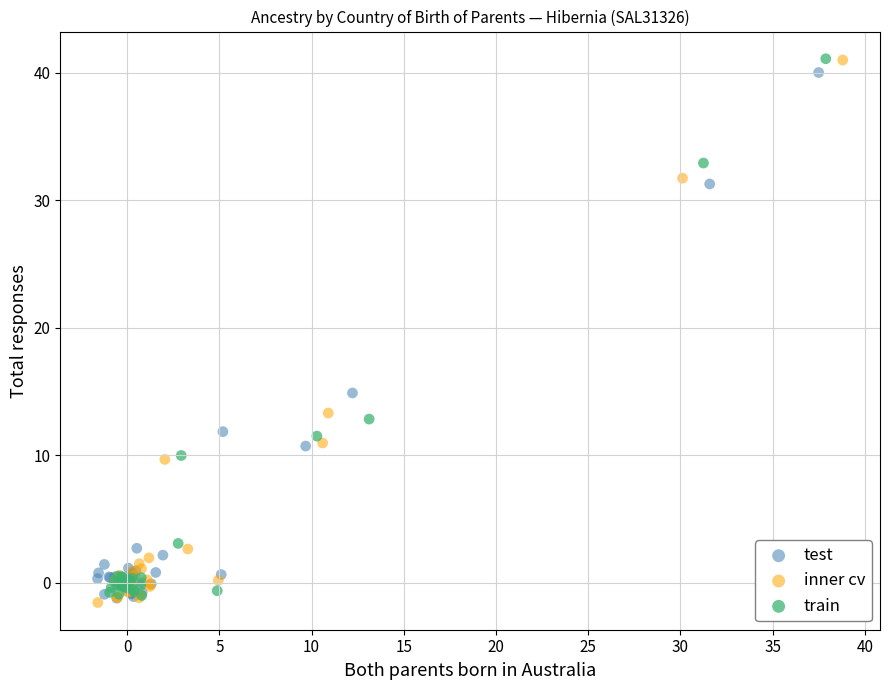

Which series has the largest Y range (max minus min)?

inner cv